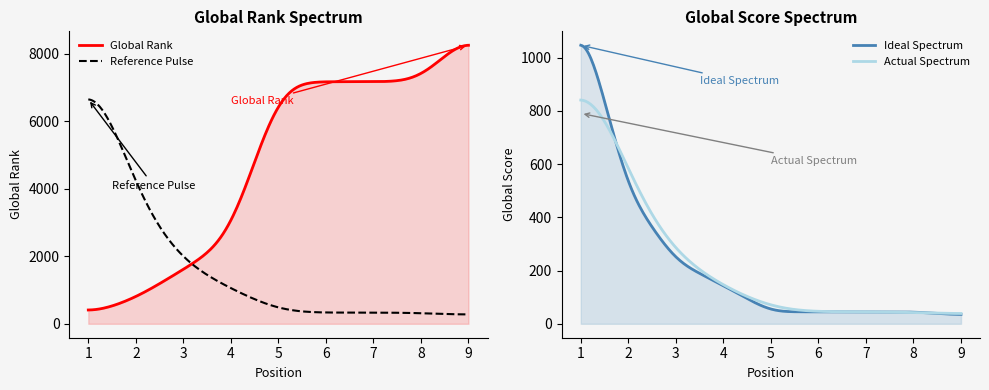

Which series ends up on top after the final intersection of Global Score and Global Rank?

Global Rank